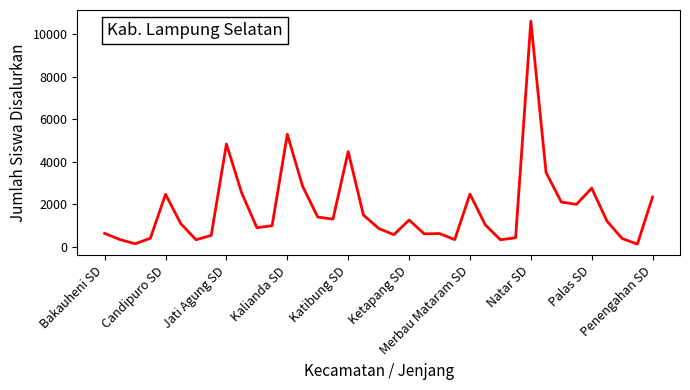

What is the maximum value shown in the chart?

10619